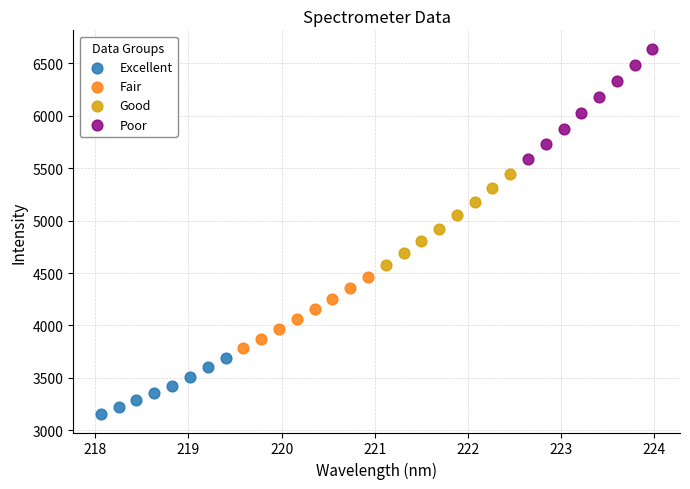

Which series contains the lowest Y value?

Excellent